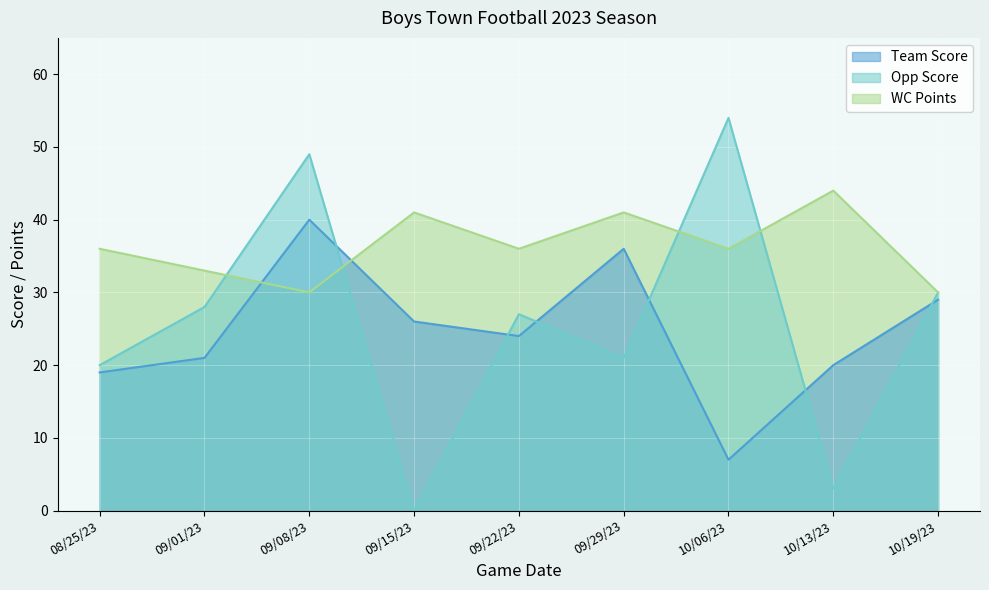

The WC Points series shows 41 at 09/29/23. True or false?

True